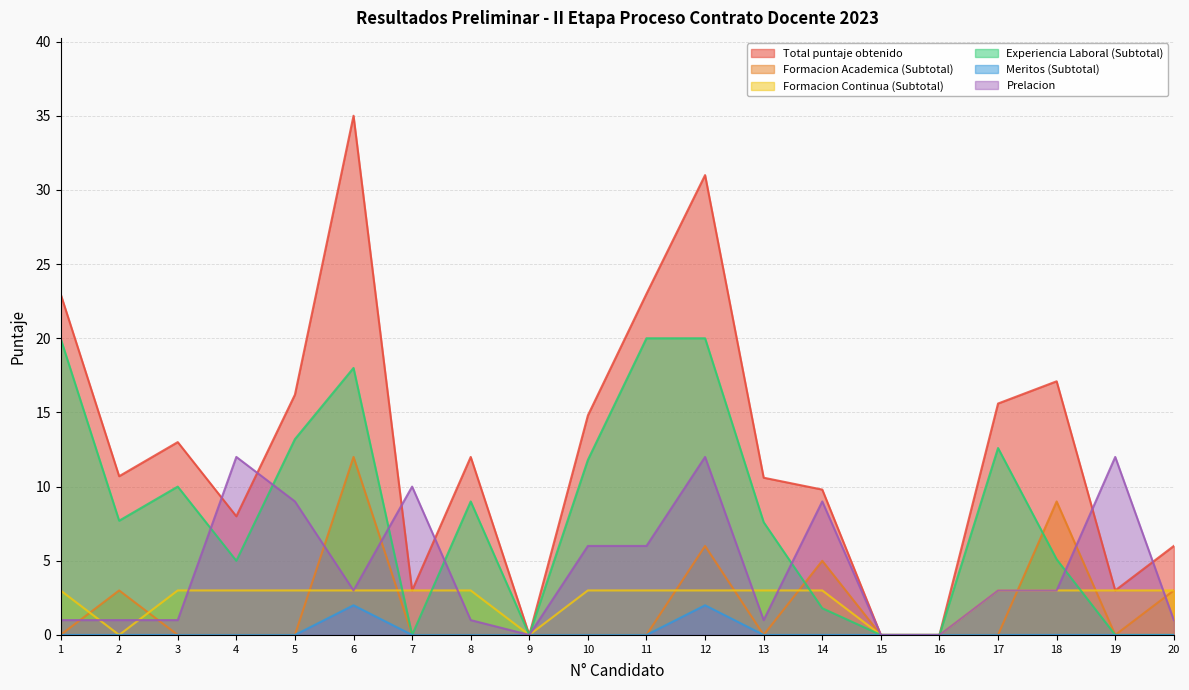

Which series has the largest total across all categories?

Total puntaje obtenido